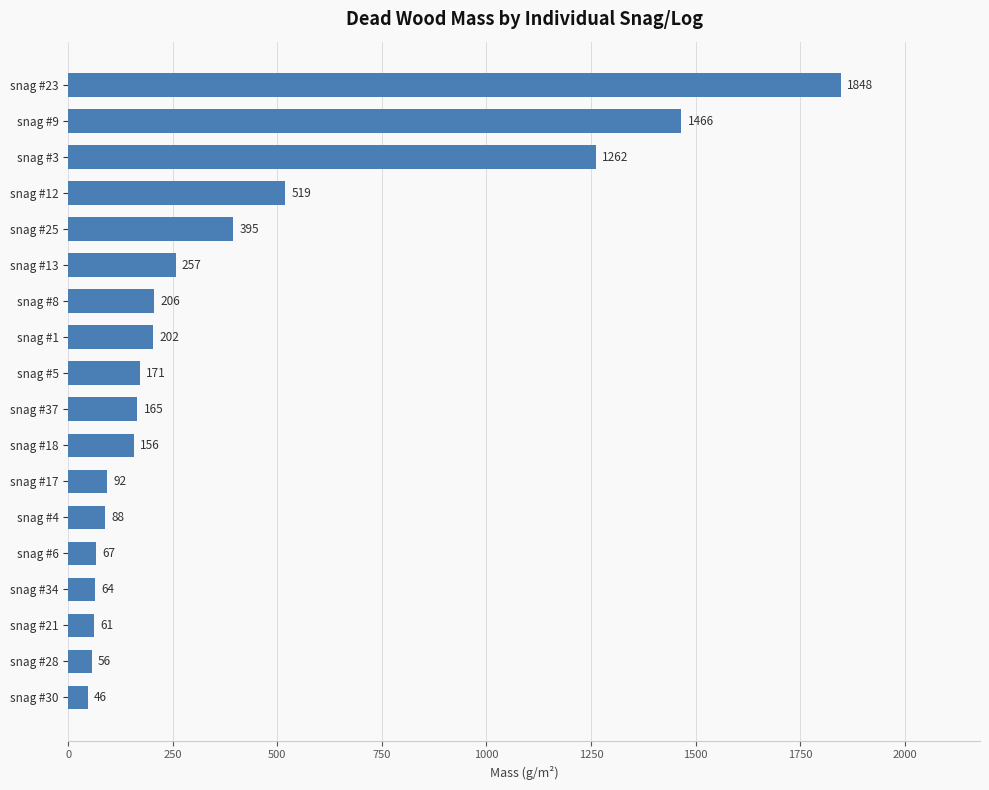

Does the chart contain any negative values?

No